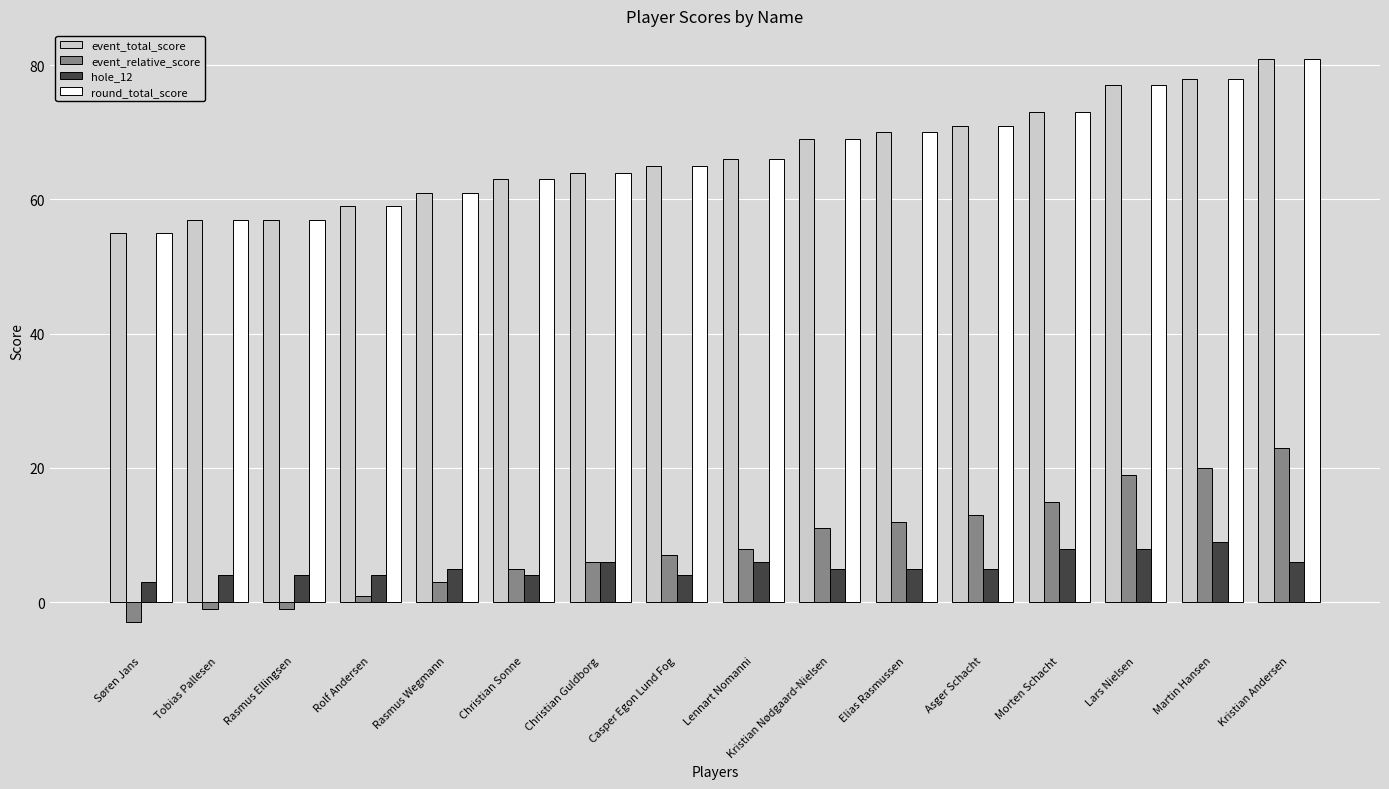

How many distinct data groups are displayed?

4